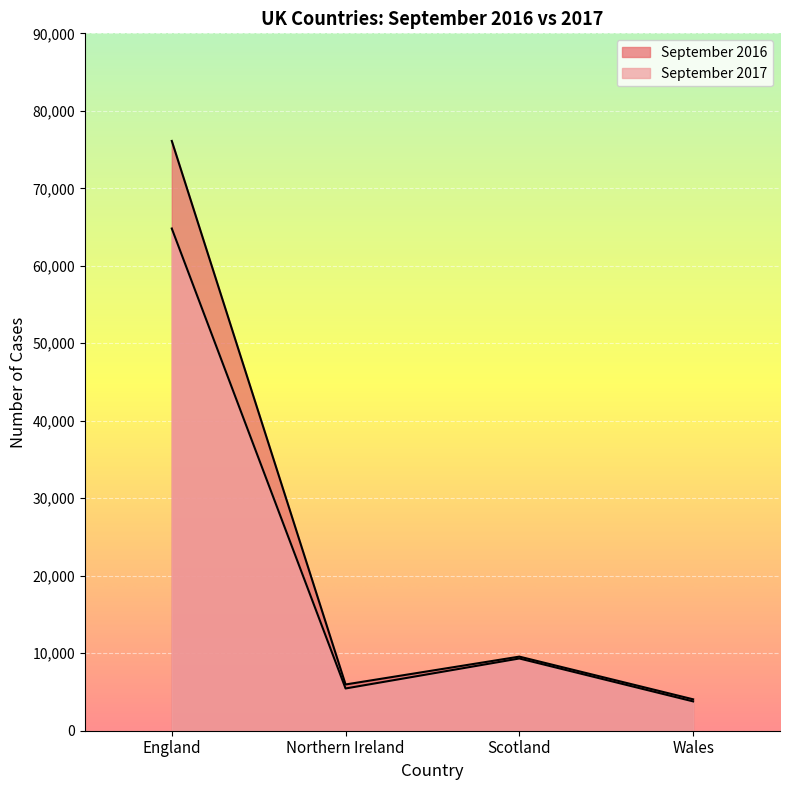

Reading left to right, what are all the values shown in this chart?

September 2017: England=64812	Northern Ireland=5453	Scotland=9323	Wales=3786
September 2016: England=76114	Northern Ireland=5968	Scotland=9563	Wales=4054